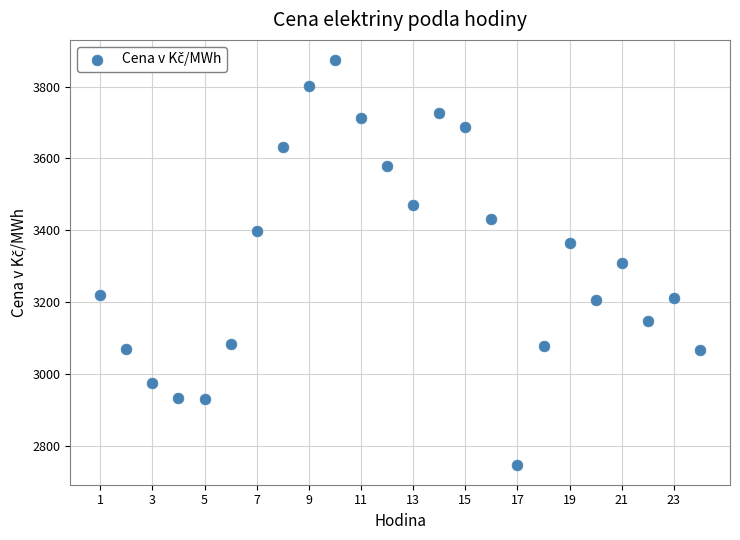

What is the range of Y values (max minus min)?

1125.4